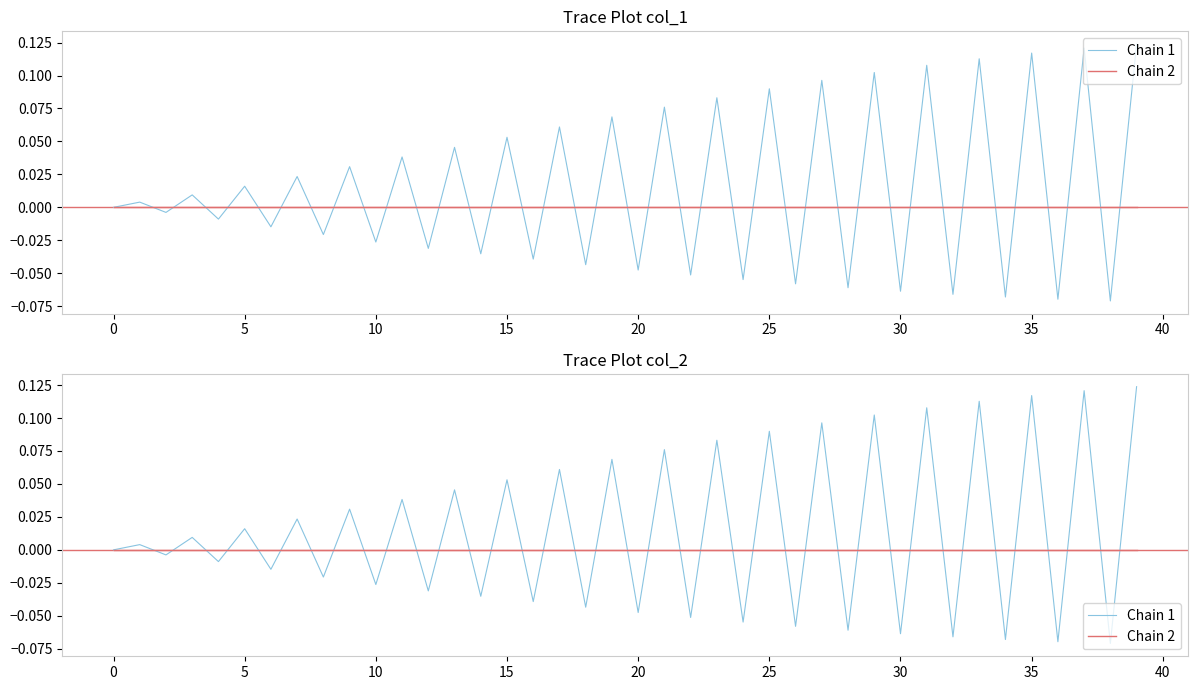

The Chain 2 series shows 0.0 at 10. True or false?

True